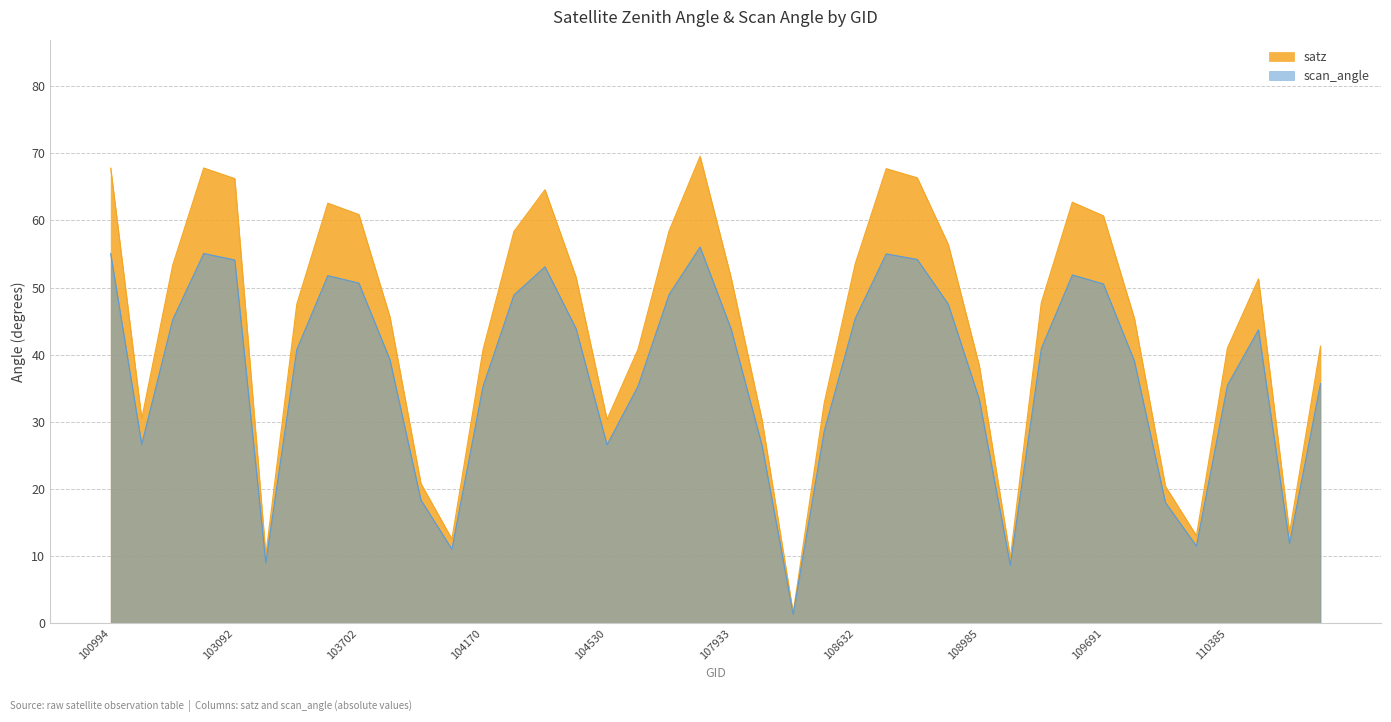

Where is the first local maximum?

102980